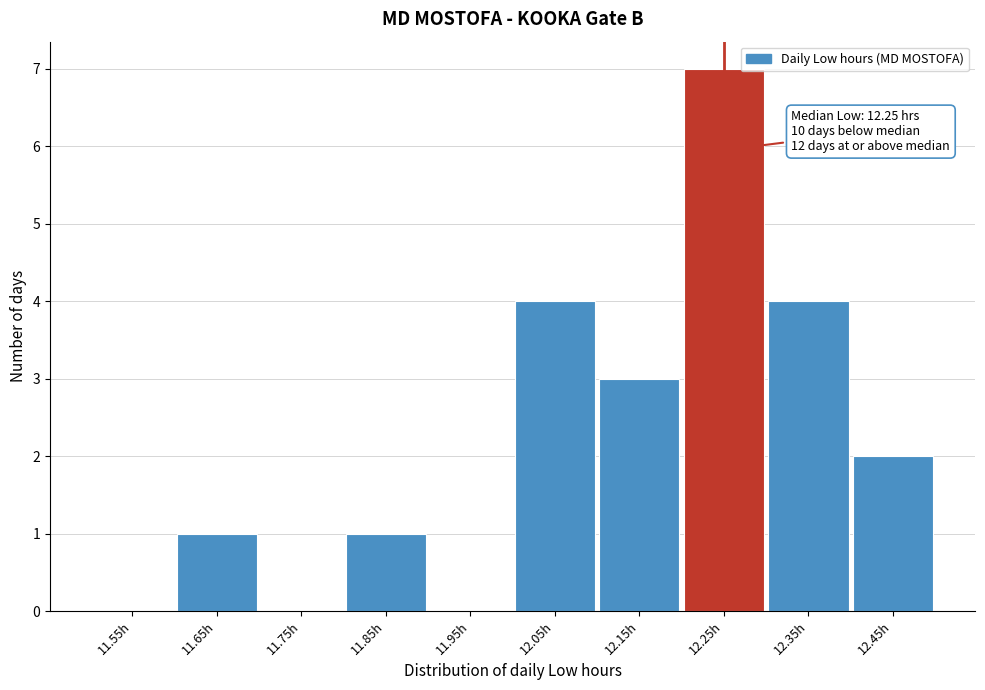

Over which range of the x-axis is the bar tallest?

12.2 to 12.3